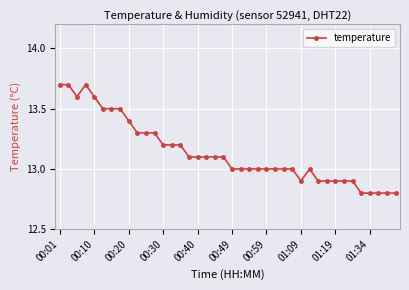

What is the smallest value displayed?

12.8